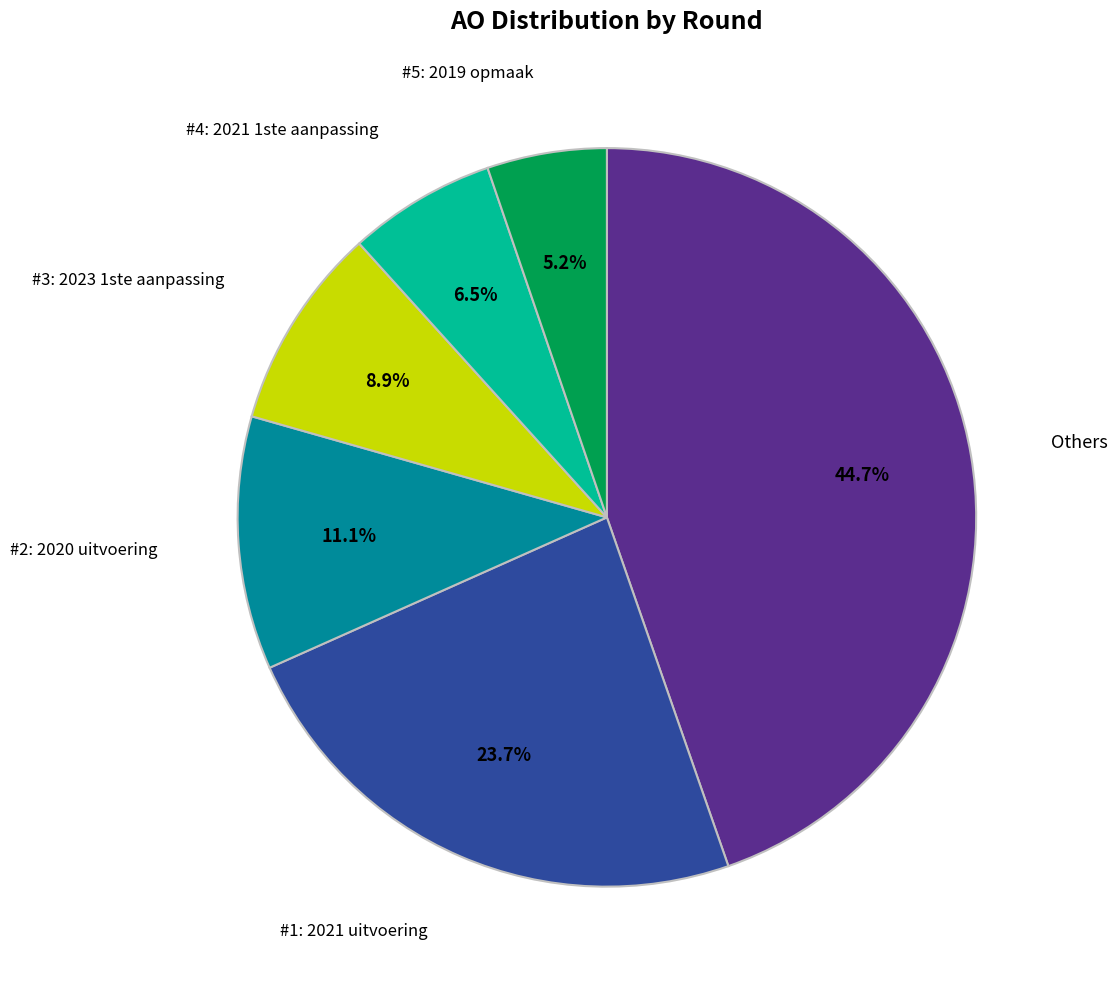

Is the sum of #2: 2020 uitvoering and Others greater than half?

Yes